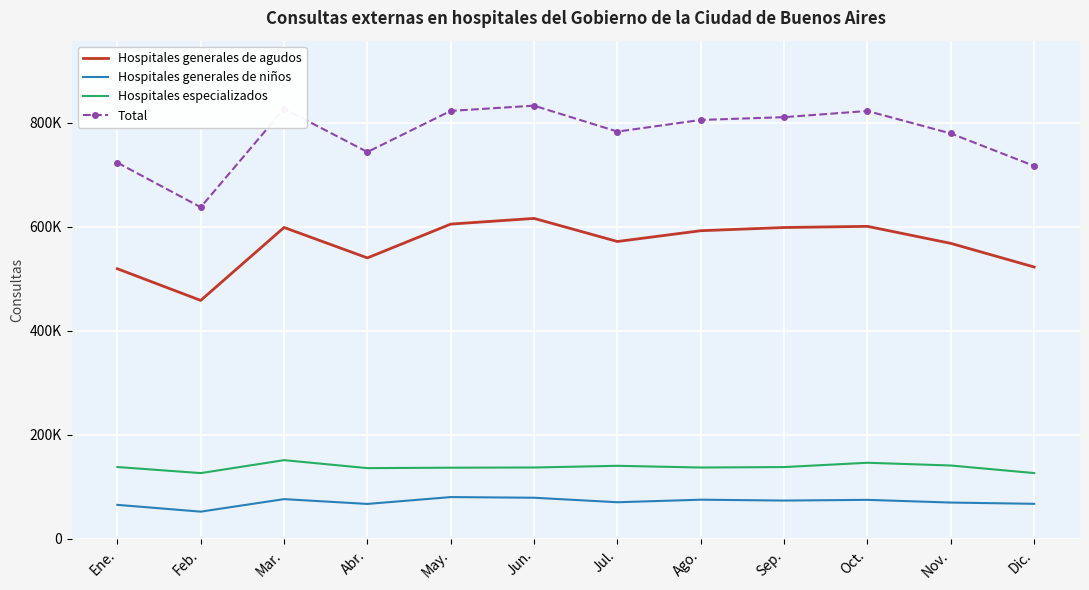

True or false: Hospitales especializados has a value of 178590 at Jun..

False